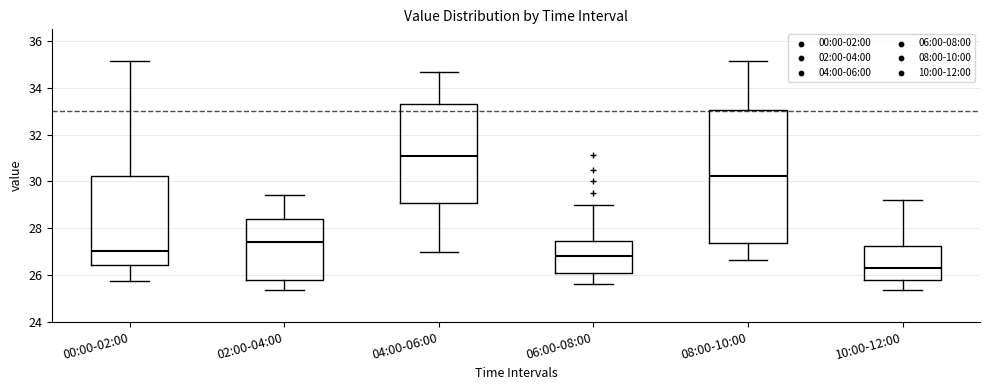

Where does the median line of the box for 04:00-06:00 sit on the y-axis? The values are not printed on the chart, so give them approximately, as read against the axis.

31.0